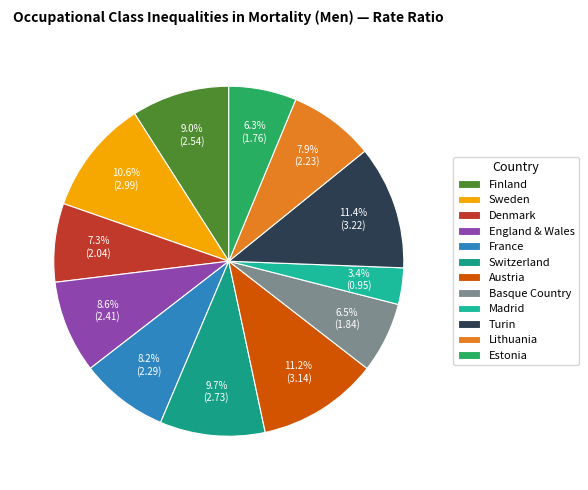

To the nearest percent, what is the difference between the Madrid and Switzerland slice percentages?

6%